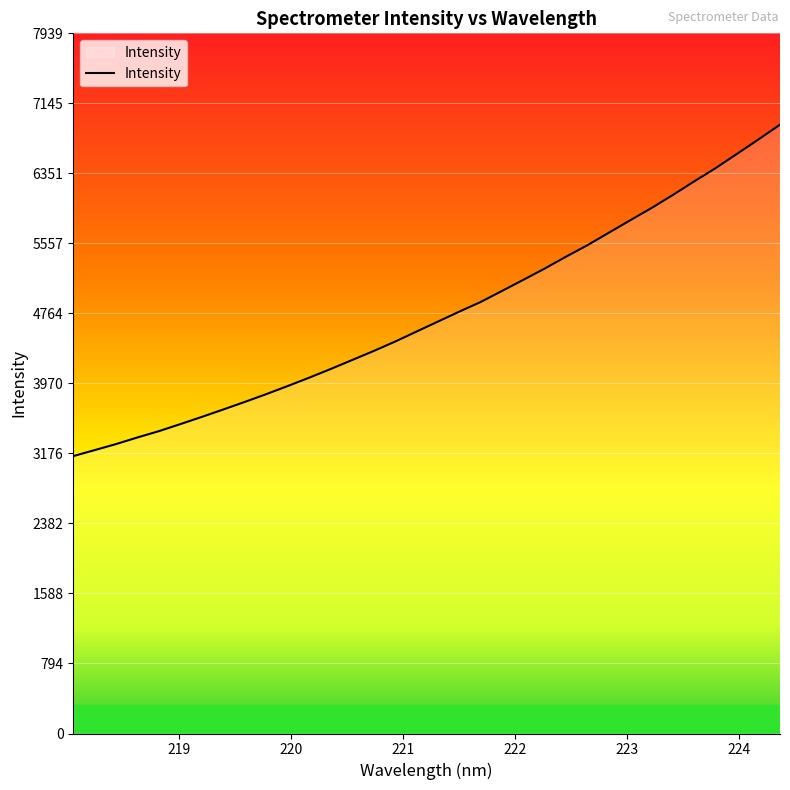

What is the minimum value shown in the chart?

3145.6